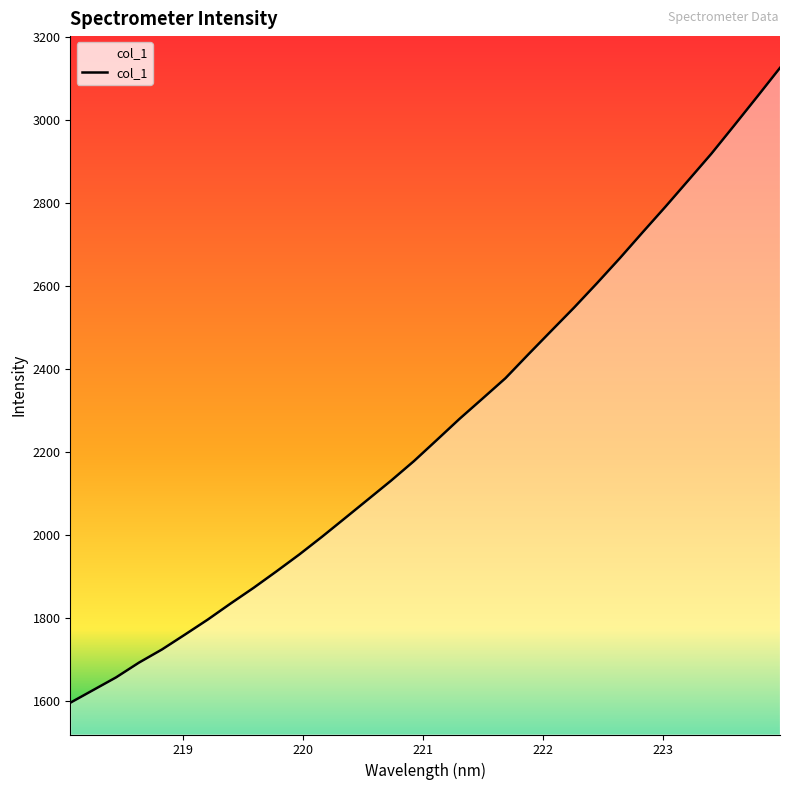

What is the minimum value shown in the chart?

1594.9